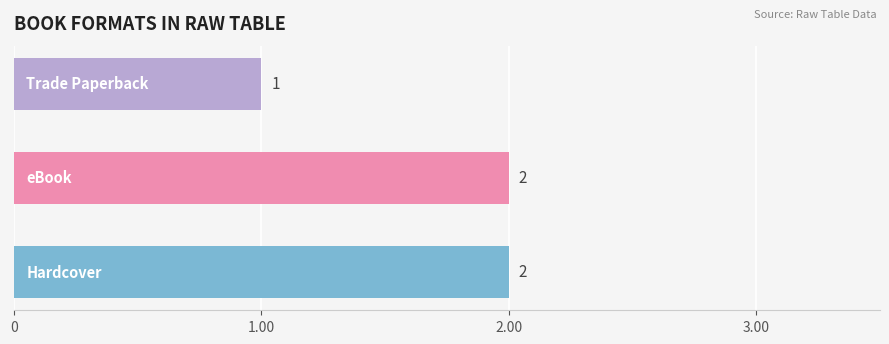

How many bars are there in total?

3